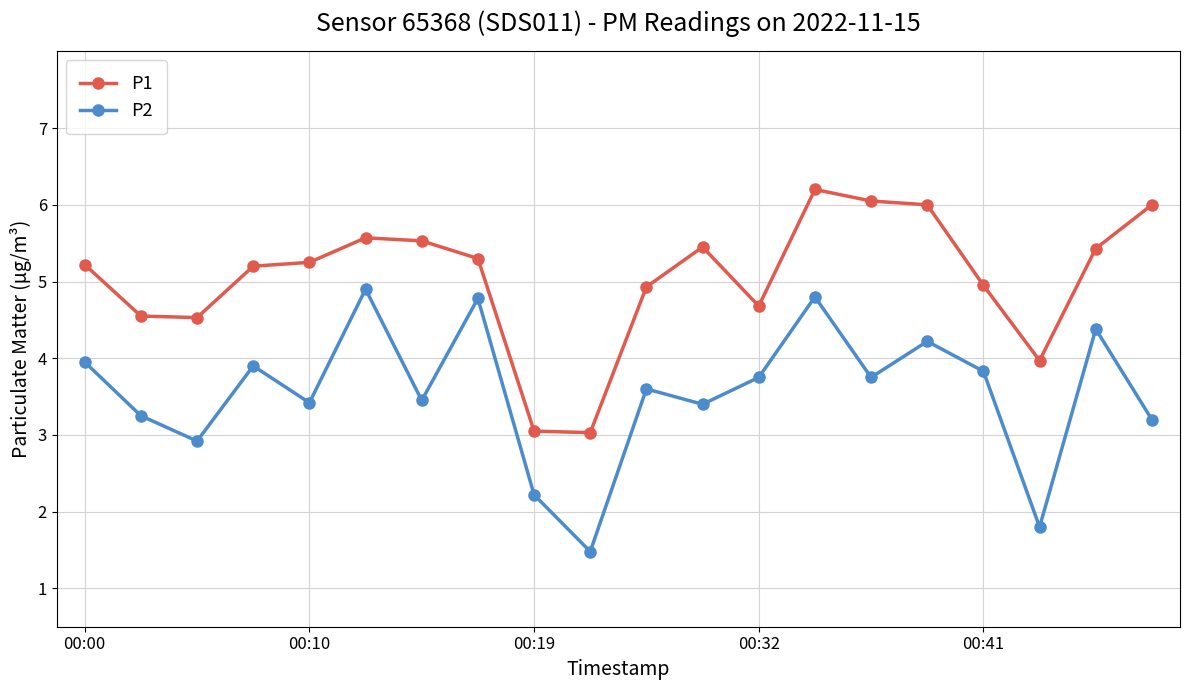

At how many categories does at least one series exceed 5?

12